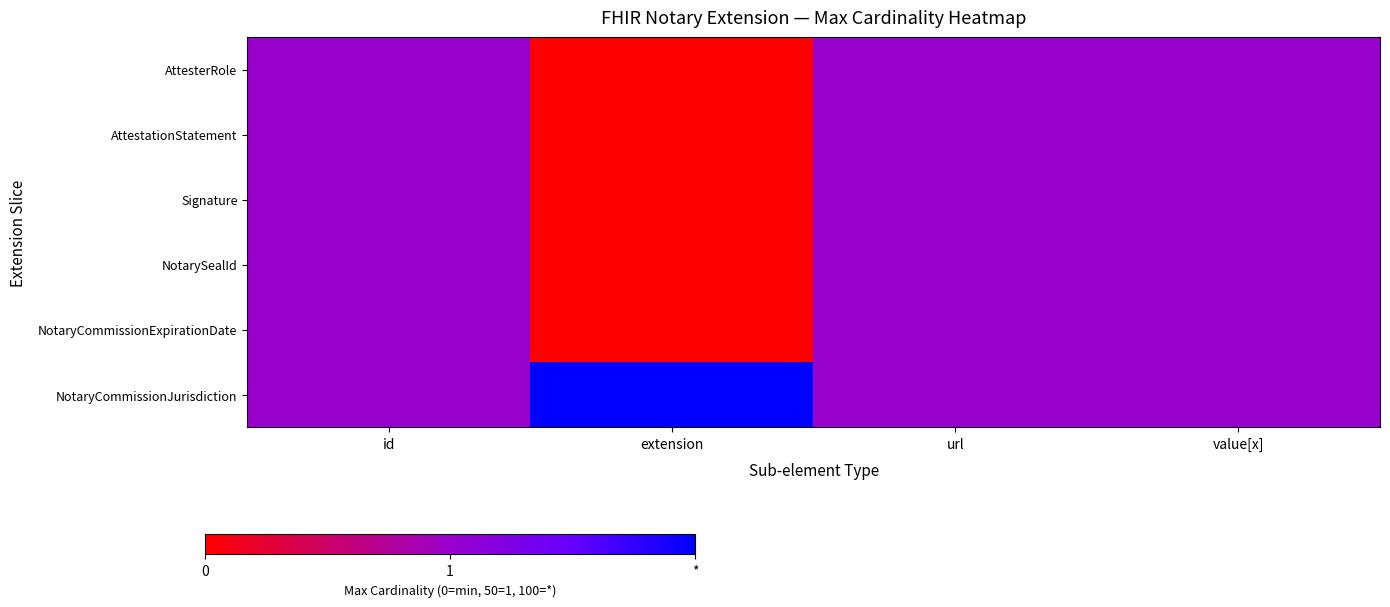

Which category has the lowest value across all series?

extension